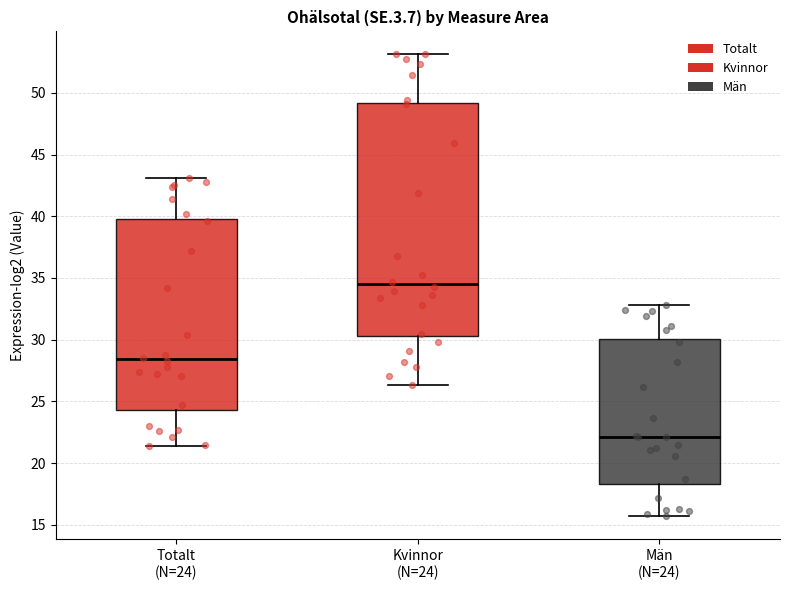

Where does the upper whisker of the box for Kvinnor (N=24) end on the y-axis? The values are not printed on the chart, so give them approximately, as read against the axis.

53.0